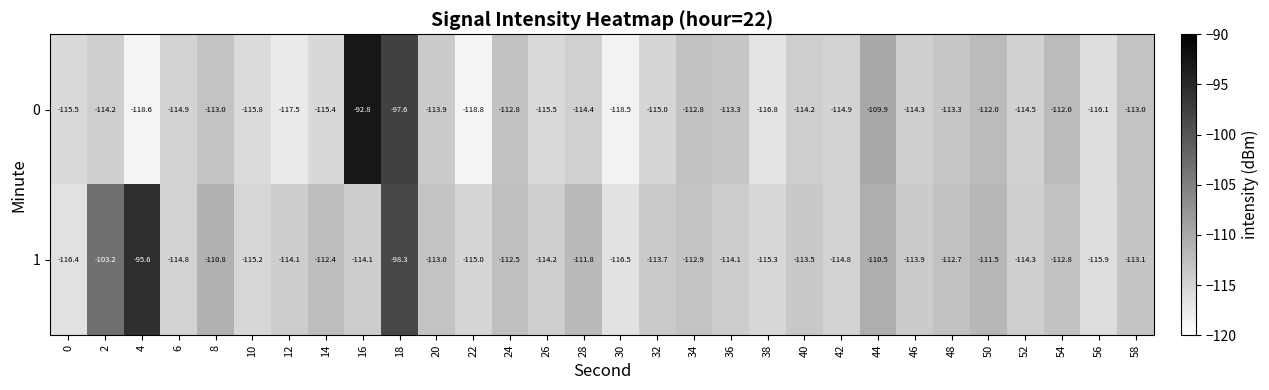

At 32, list the series in order from largest to smallest.

1, 0